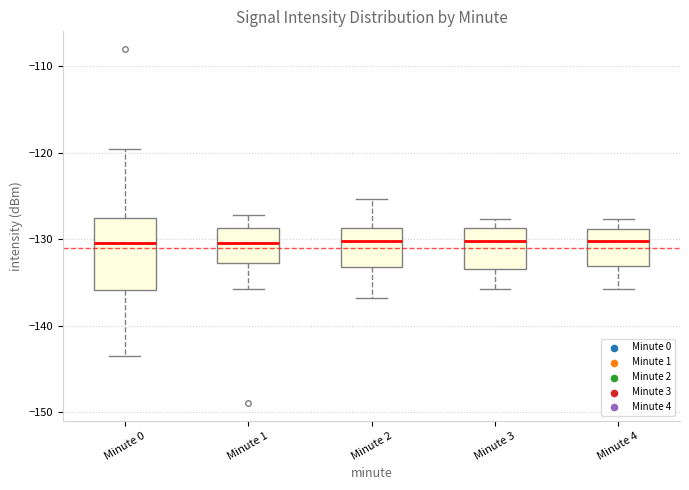

Where does the upper whisker of the box for Minute 2 end on the y-axis? The values are not printed on the chart, so give them approximately, as read against the axis.

-125